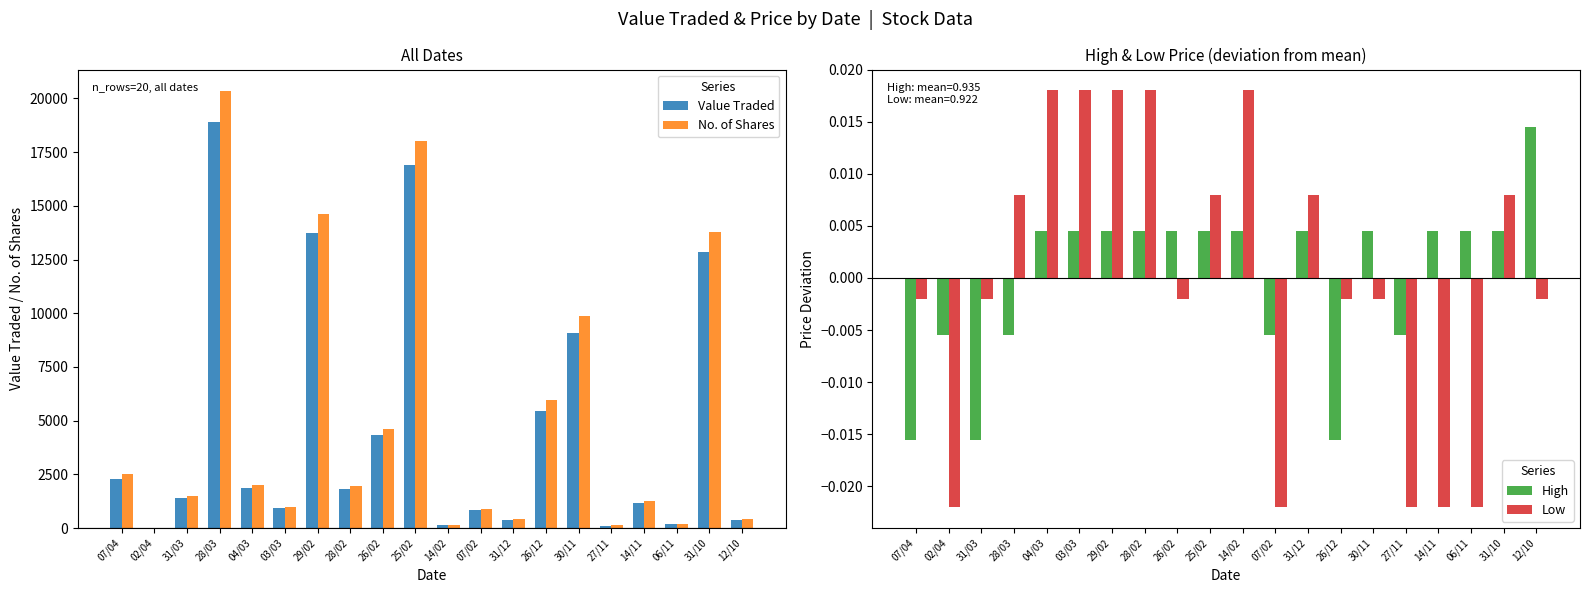

What is the sum of the No. of Shares values at 04/03 and 12/10?

2414